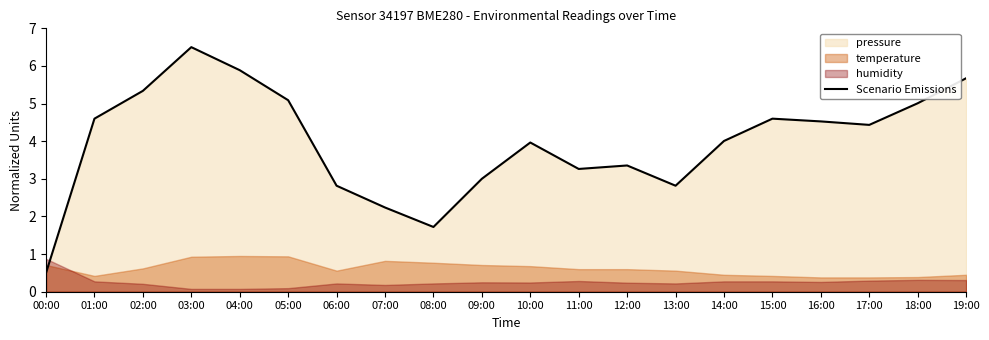

What is the change in value from 09:00 to 10:00?

+1.0